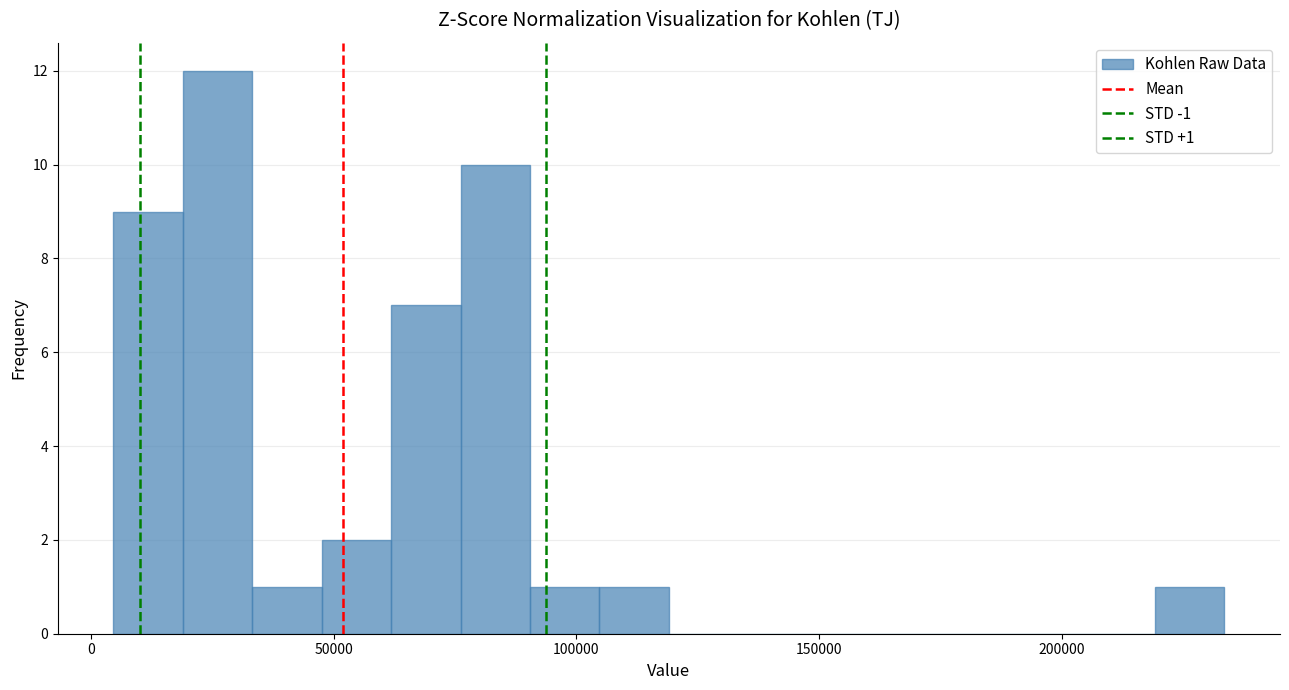

Around what value on the x-axis is the tallest bar? Give the approximate position of its centre, as read against the axis.

25000